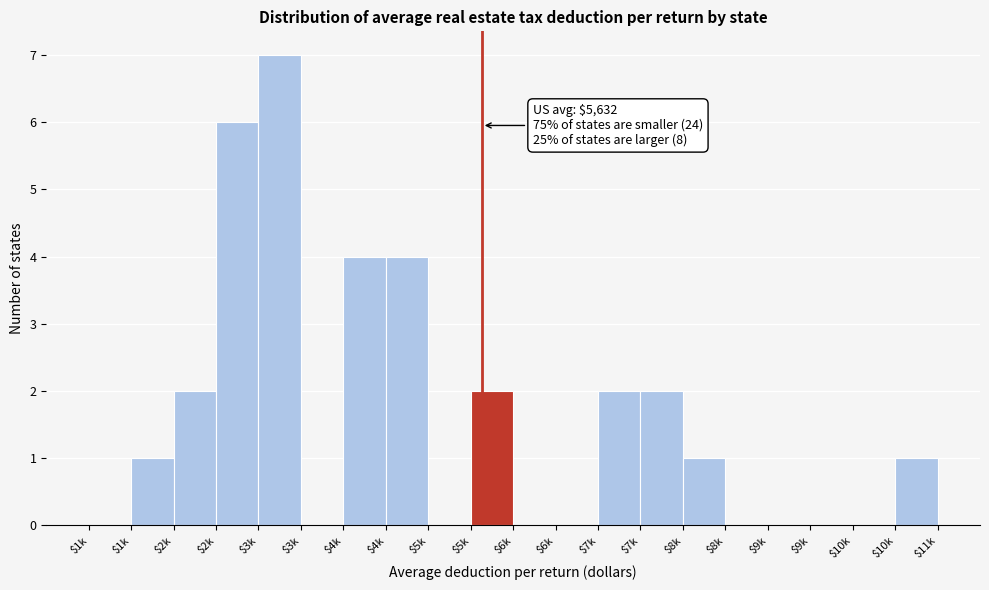

How many distinct data groups are displayed?

1